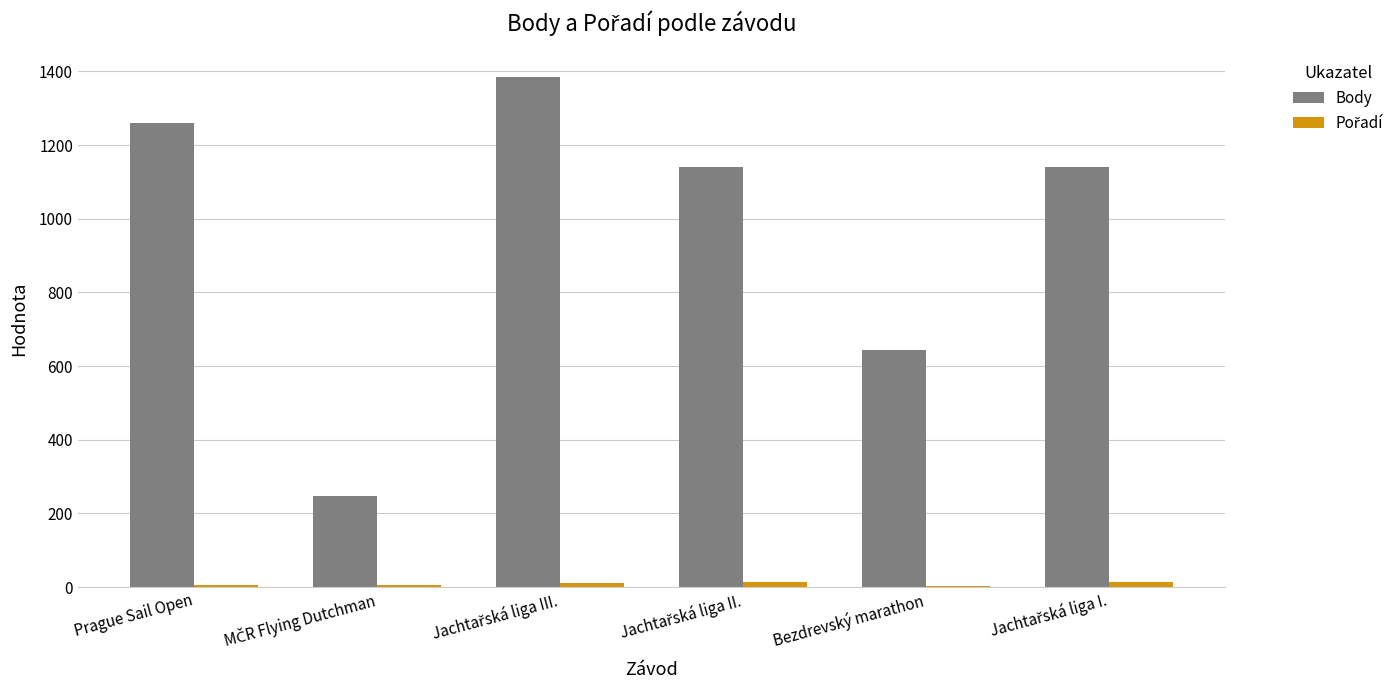

Which series has the largest total across all categories?

Body